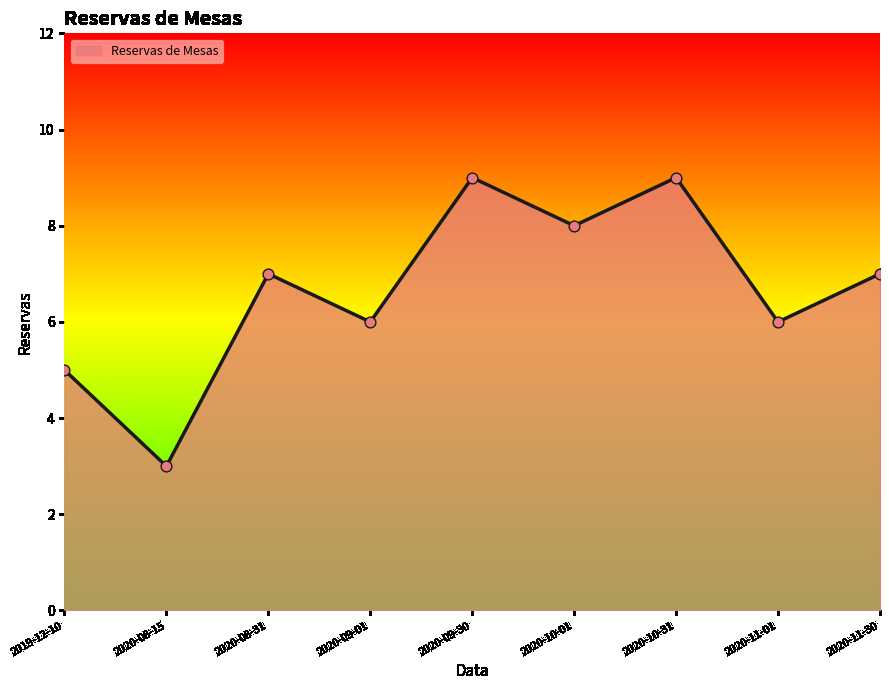

Between 2020-10-01 and 2020-08-15, which is larger?

2020-10-01